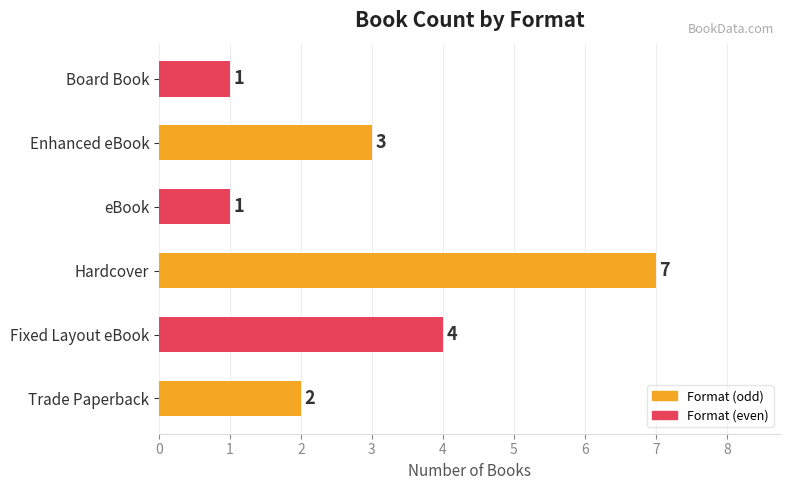

What is the sum of all values?

18